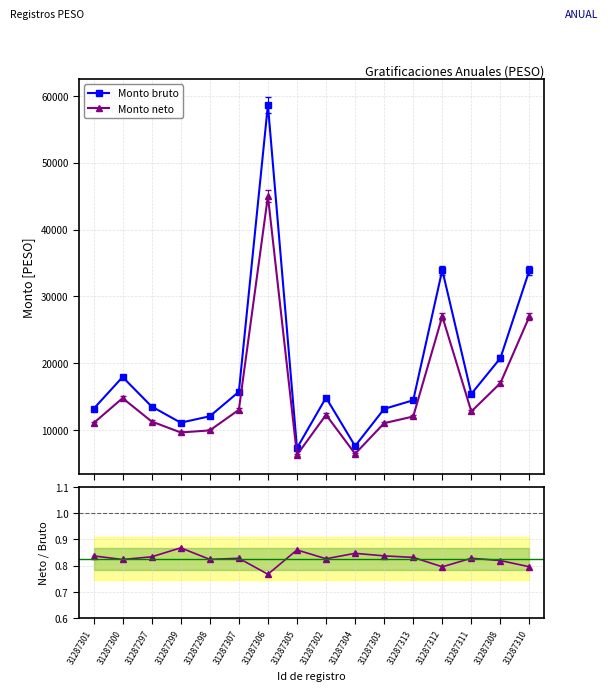

What is the value of the Monto neto point at the 4th from the left?

9611.1